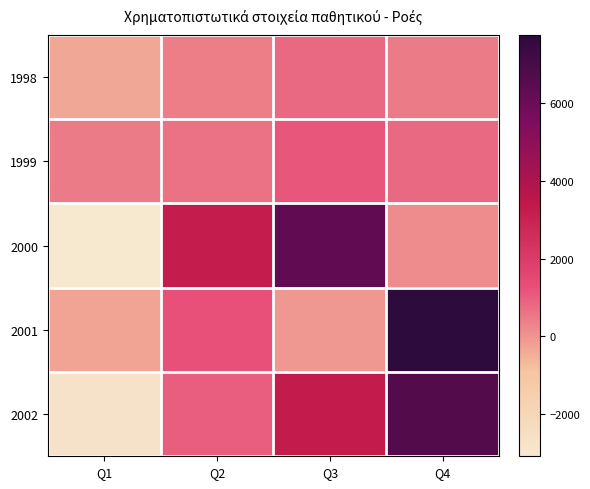

Reading left to right, extract all data points from this chart.

1998: Q1=-348.4	Q2=405.1	Q3=788.5	Q4=450.3
1999: Q1=467.5	Q2=630.1	Q3=1146.1	Q4=799.3
2000: Q1=-3084.5	Q2=3230.7	Q3=6289.3	Q4=143.4
2001: Q1=-263.2	Q2=1238.3	Q3=-45.6	Q4=7752.7
2002: Q1=-2732.9	Q2=989.7	Q3=3273.2	Q4=6676.8